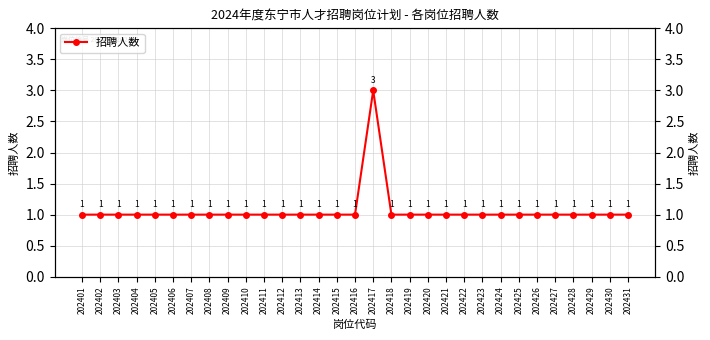

Is it true that the value at 202429 is 1?

False